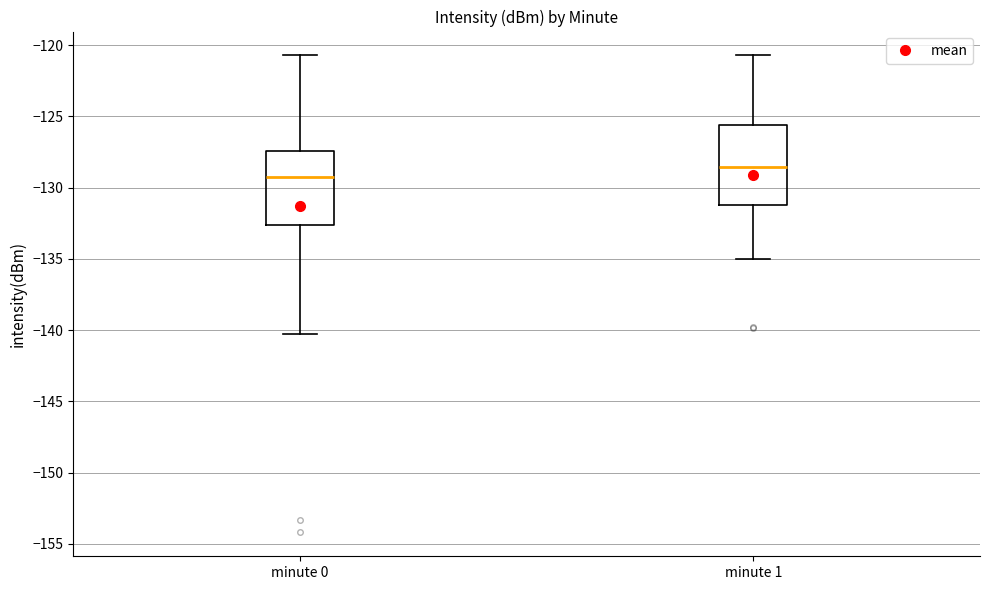

Reading left to right, read every box against the y-axis: the position of its median line, the range the box covers, and the ends of its whiskers. The values are not printed on the chart, so give them approximately, as read against the axis.

minute 0: median -129.5, box -132.5 to -127.5, whiskers -140.5 to -120.5
minute 1: median -128.5, box -131.0 to -125.5, whiskers -135.0 to -120.5